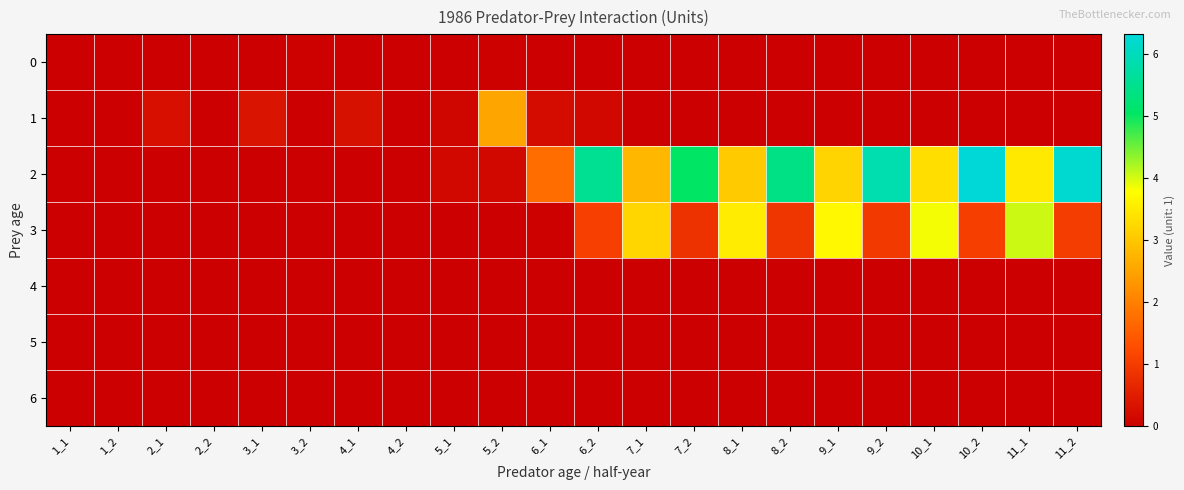

Reading left to right, transcribe all the data shown in this chart.

0: 1_1=0.0	1_2=0.0	2_1=0.0	2_2=0.0	3_1=0.0	3_2=0.1	4_1=0.0	4_2=0.0	5_1=0.0	5_2=0.1	6_1=0.0	6_2=0.0	7_1=0.0	7_2=0.0	8_1=0.0	8_2=0.0	9_1=0.0	9_2=0.0	10_1=0.0	10_2=0.0	11_1=0.0	11_2=0.0
1: 1_1=0.0	1_2=0.0	2_1=0.3	2_2=0.0	3_1=0.3	3_2=0.0	4_1=0.3	4_2=0.0	5_1=0.1	5_2=2.5	6_1=0.2	6_2=0.2	7_1=0.0	7_2=0.0	8_1=0.0	8_2=0.0	9_1=0.0	9_2=0.0	10_1=0.0	10_2=0.0	11_1=0.0	11_2=0.0
2: 1_1=0.0	1_2=0.0	2_1=0.0	2_2=0.0	3_1=0.0	3_2=0.0	4_1=0.0	4_2=0.0	5_1=0.2	5_2=0.2	6_1=1.7	6_2=5.5	7_1=2.8	7_2=5.0	8_1=3.0	8_2=5.4	9_1=3.2	9_2=5.8	10_1=3.3	10_2=6.3	11_1=3.5	11_2=6.2
3: 1_1=0.0	1_2=0.0	2_1=0.0	2_2=0.0	3_1=0.0	3_2=0.0	4_1=0.0	4_2=0.0	5_1=0.0	5_2=0.0	6_1=0.0	6_2=1.1	7_1=3.2	7_2=0.8	8_1=3.5	8_2=0.9	9_1=3.7	9_2=1.0	10_1=3.8	10_2=1.0	11_1=4.0	11_2=1.0
4: 1_1=0.0	1_2=0.0	2_1=0.0	2_2=0.0	3_1=0.0	3_2=0.0	4_1=0.0	4_2=0.0	5_1=0.0	5_2=0.0	6_1=0.0	6_2=0.0	7_1=0.0	7_2=0.0	8_1=0.0	8_2=0.0	9_1=0.0	9_2=0.0	10_1=0.0	10_2=0.0	11_1=0.0	11_2=0.0
5: 1_1=0.0	1_2=0.0	2_1=0.0	2_2=0.0	3_1=0.0	3_2=0.0	4_1=0.0	4_2=0.0	5_1=0.0	5_2=0.0	6_1=0.0	6_2=0.0	7_1=0.0	7_2=0.0	8_1=0.0	8_2=0.0	9_1=0.0	9_2=0.0	10_1=0.0	10_2=0.0	11_1=0.0	11_2=0.0
6: 1_1=0.0	1_2=0.0	2_1=0.0	2_2=0.0	3_1=0.0	3_2=0.0	4_1=0.0	4_2=0.0	5_1=0.0	5_2=0.0	6_1=0.0	6_2=0.0	7_1=0.0	7_2=0.0	8_1=0.0	8_2=0.0	9_1=0.0	9_2=0.0	10_1=0.0	10_2=0.0	11_1=0.0	11_2=0.0